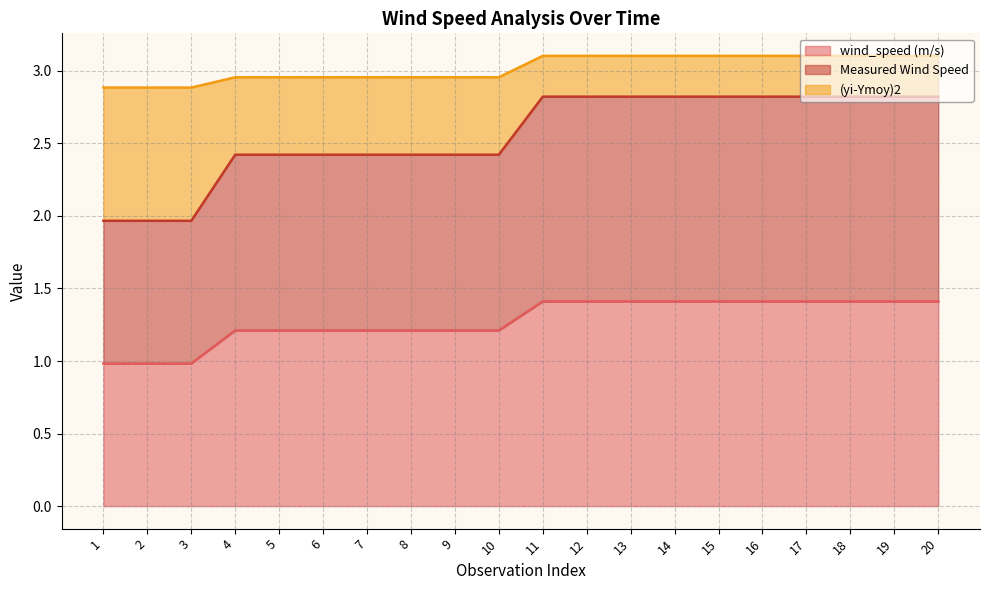

Does the chart have visible grid lines?

Yes